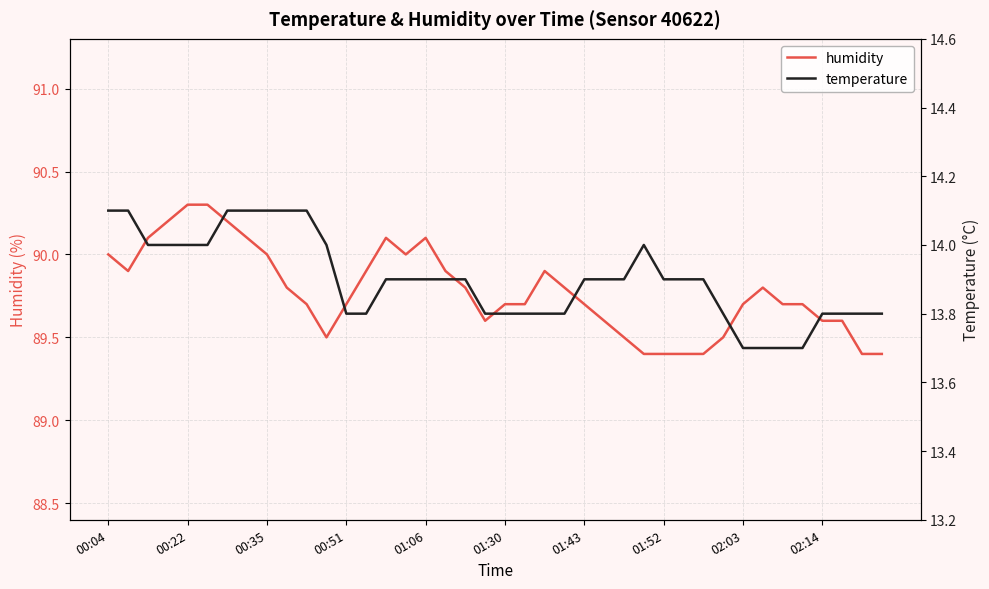

The humidity series shows 89.7 at 02:03. True or false?

True